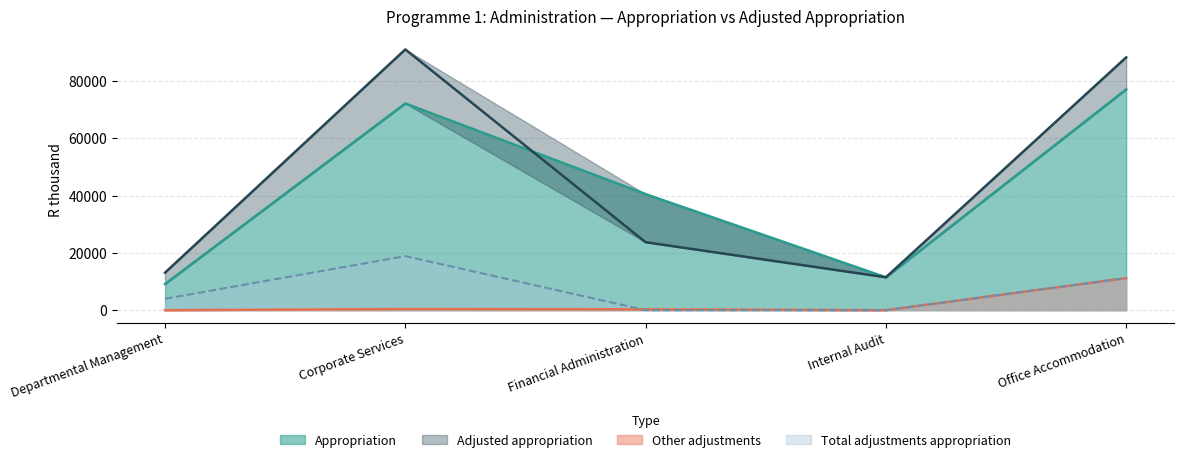

True or false: Other adjustments has a value of 5048 at Internal Audit.

False